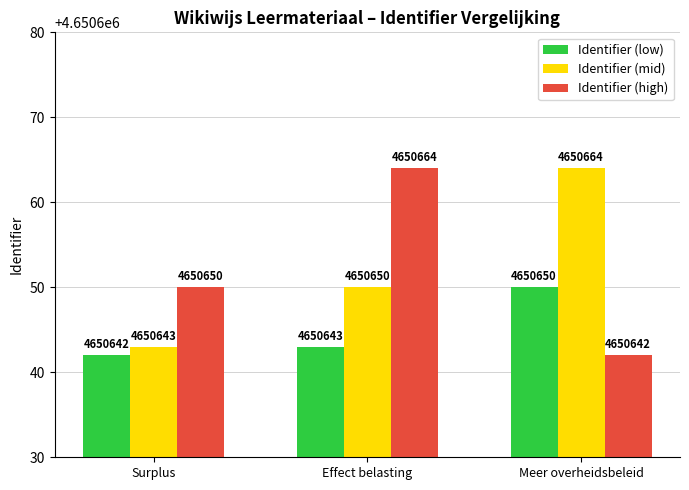

Between Surplus and Meer overheidsbeleid, which series saw the biggest shift?

Identifier (mid)